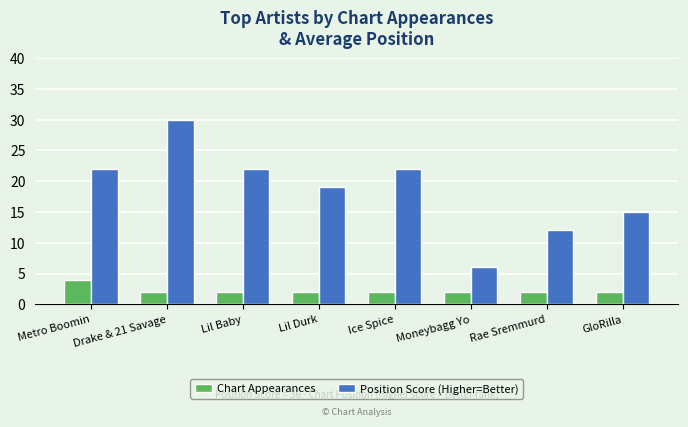

What is the approximate value of Chart Appearances at Lil Baby?

2